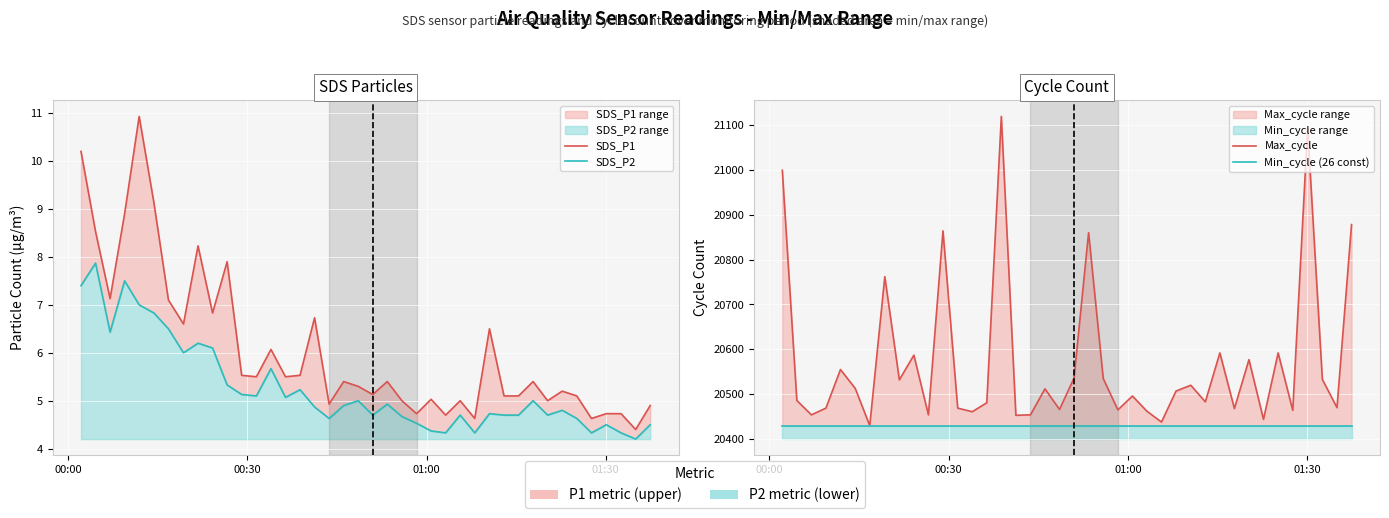

What is the sum of all SDS_P2 values?

210.4